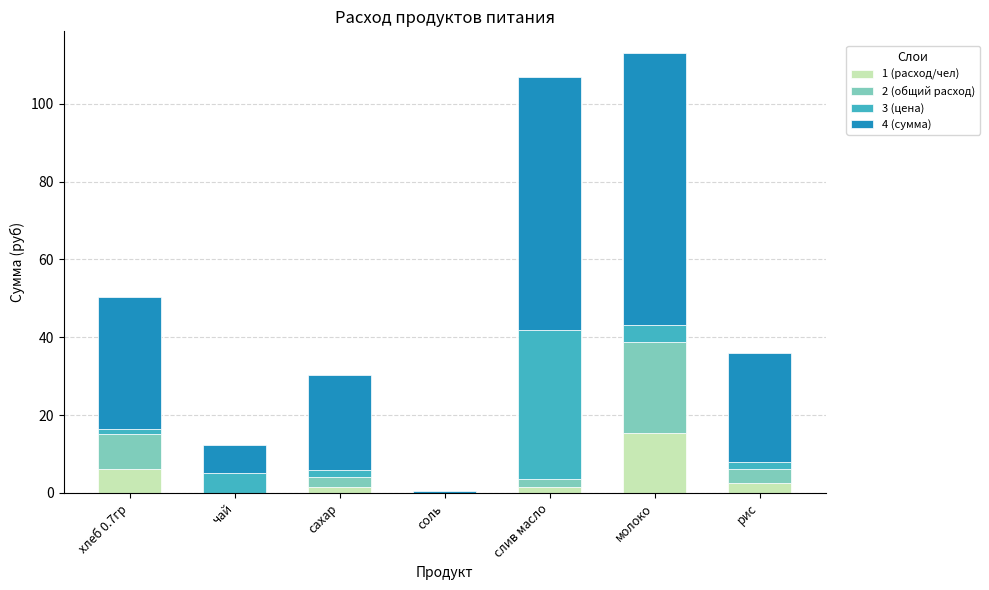

What is the total value across all series at молоко?

112.9